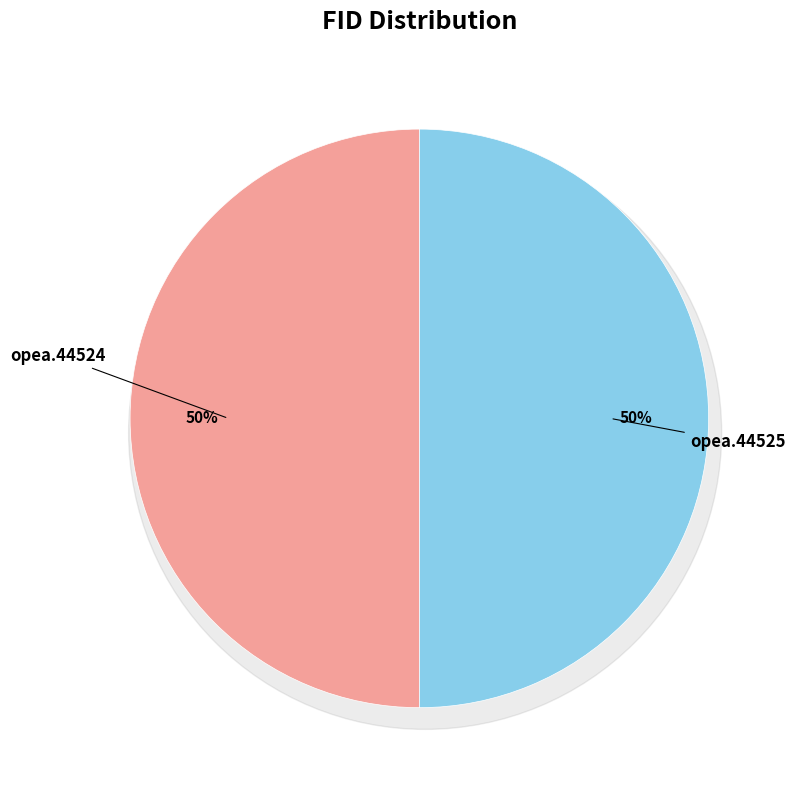

To the nearest percent, what portion does opea.44525 represent?

50%